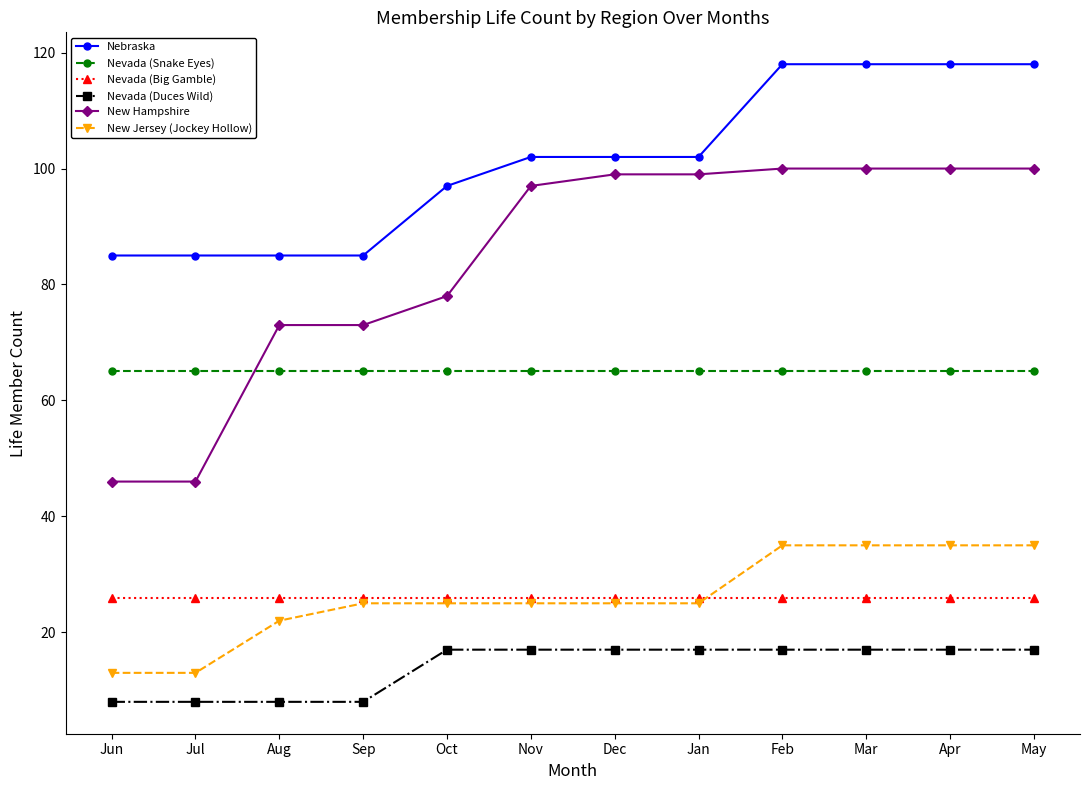

Which series changed the most between Jun and Nov?

New Hampshire